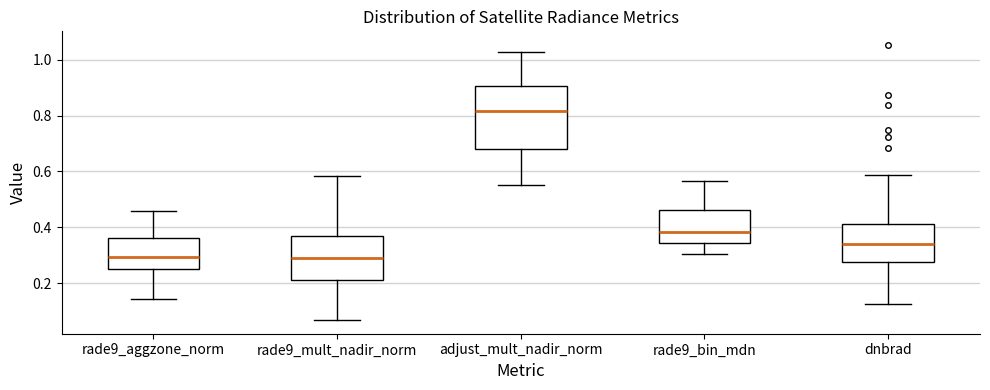

Which box's median line is the highest?

adjust_mult_nadir_norm